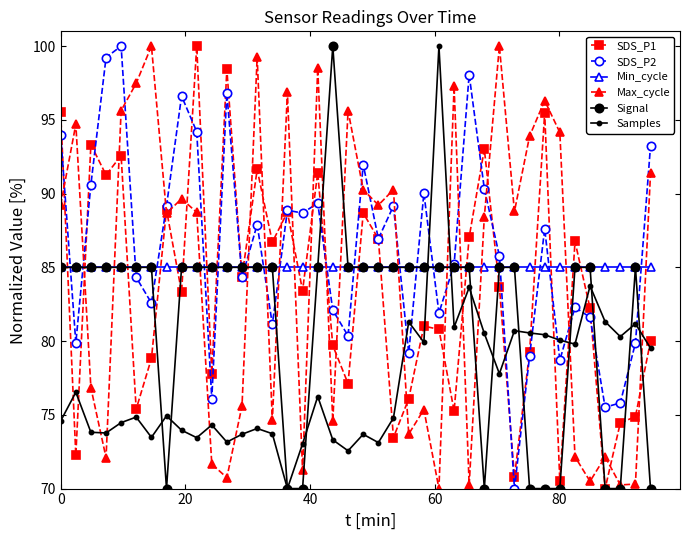

How many lines are shown in the chart?

6